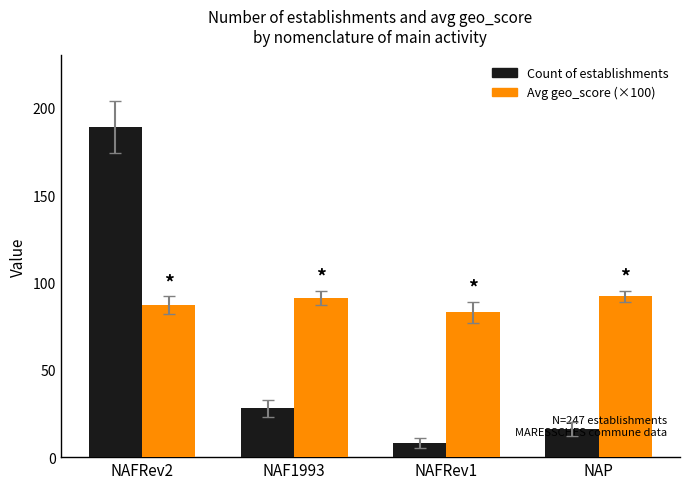

How many groups of bars are there?

4